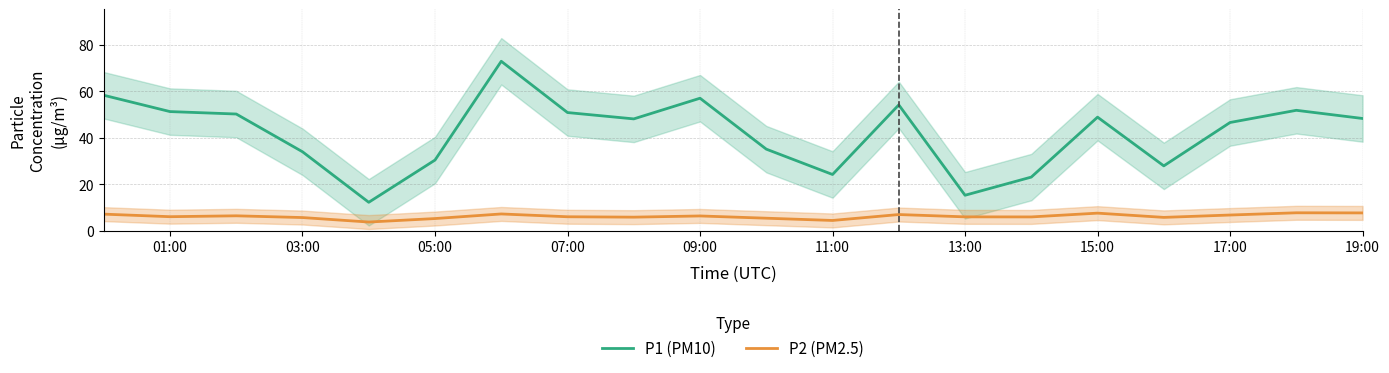

What is the maximum value for P2 (PM2.5)?

7.7